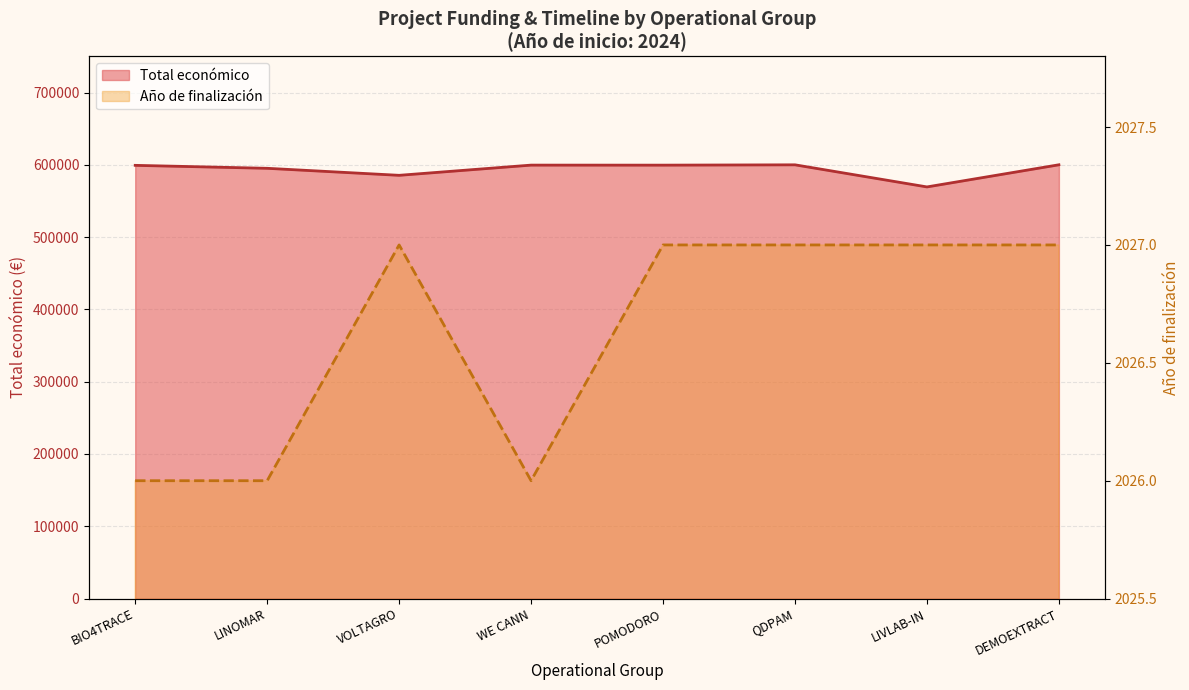

Reading left to right, list all the values displayed in this chart.

Total económico: BIO4TRACE=599262	LINOMAR=595173	VOLTAGRO=585460	WE CANN=599584	POMODORO=599540	QDPAM=599986	LIVLAB-IN=569416	DEMOEXTRACT=600043
Año de finalización: BIO4TRACE=2026	LINOMAR=2026	VOLTAGRO=2027	WE CANN=2026	POMODORO=2027	QDPAM=2027	LIVLAB-IN=2027	DEMOEXTRACT=2027